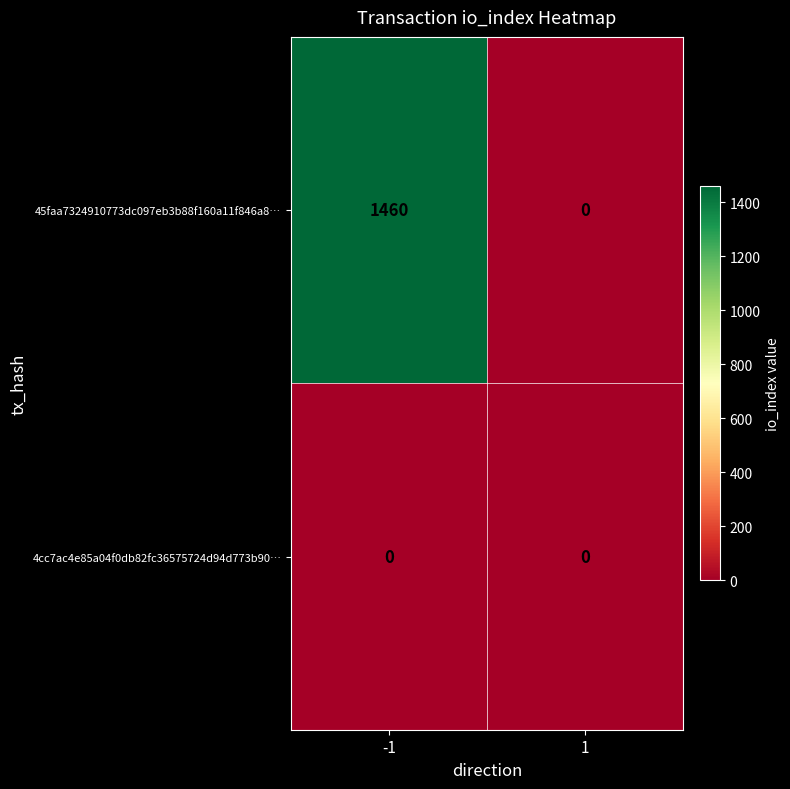

Reading left to right, transcribe all the data shown in this chart.

45faa7324910773dc097eb3b88f160a11f846a8…: -1=1460	1=0
4cc7ac4e85a04f0db82fc36575724d94d773b90…: -1=0	1=0